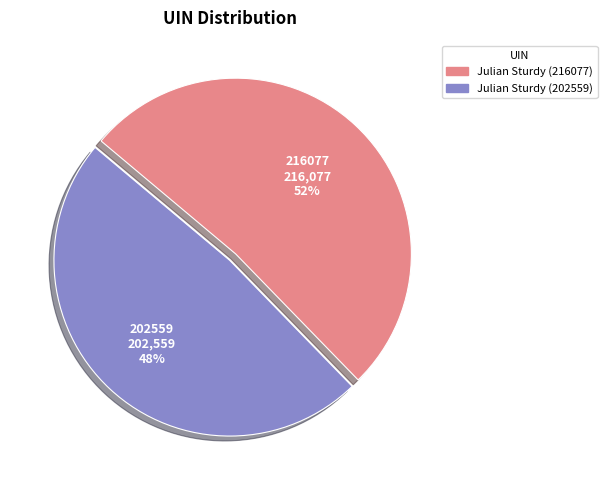

Approximately how many times larger is the value at Julian Sturdy (216077) compared to Julian Sturdy (202559)?

1.1